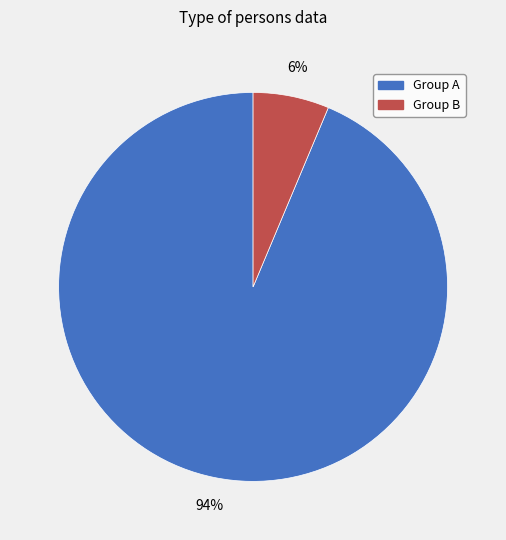

How many segments does this pie chart have?

2